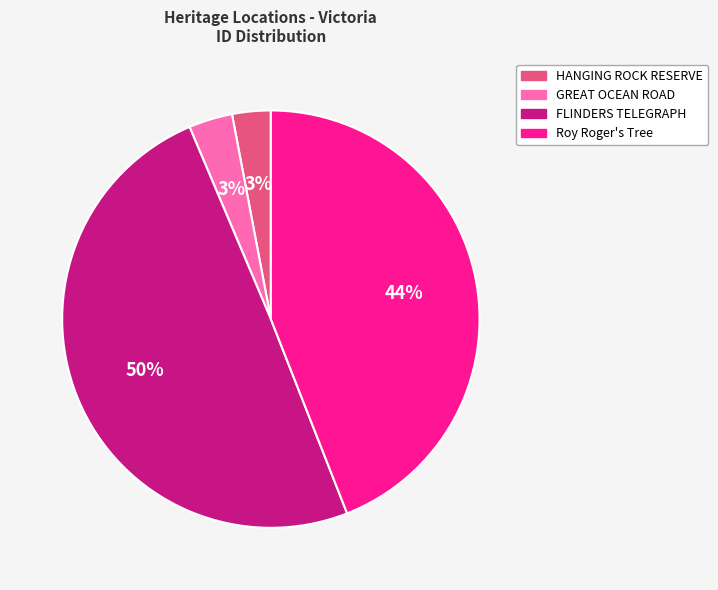

Is there any slice that represents more than half of the pie?

No